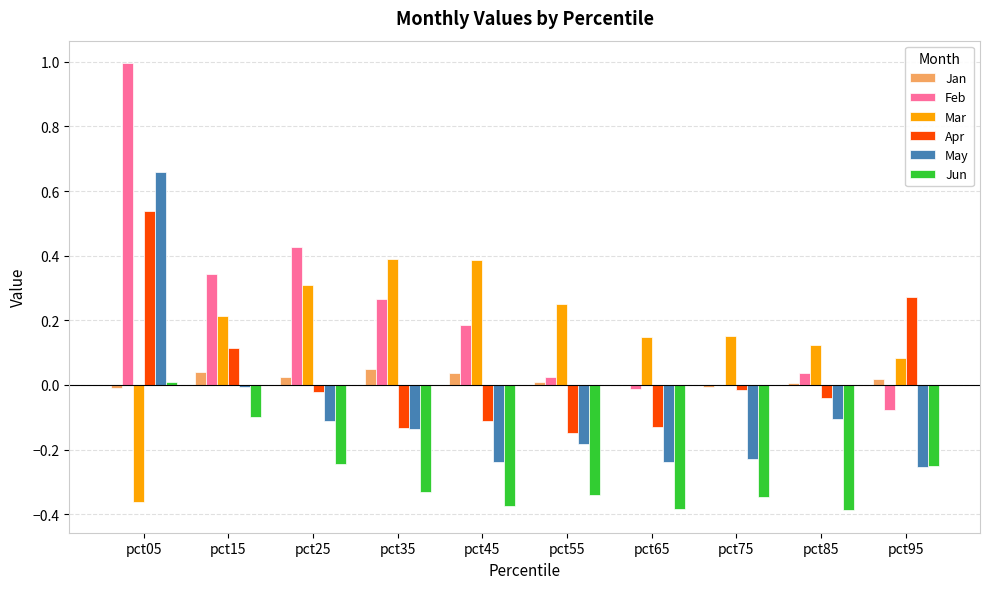

What is the sum of all Jun values?

-2.7